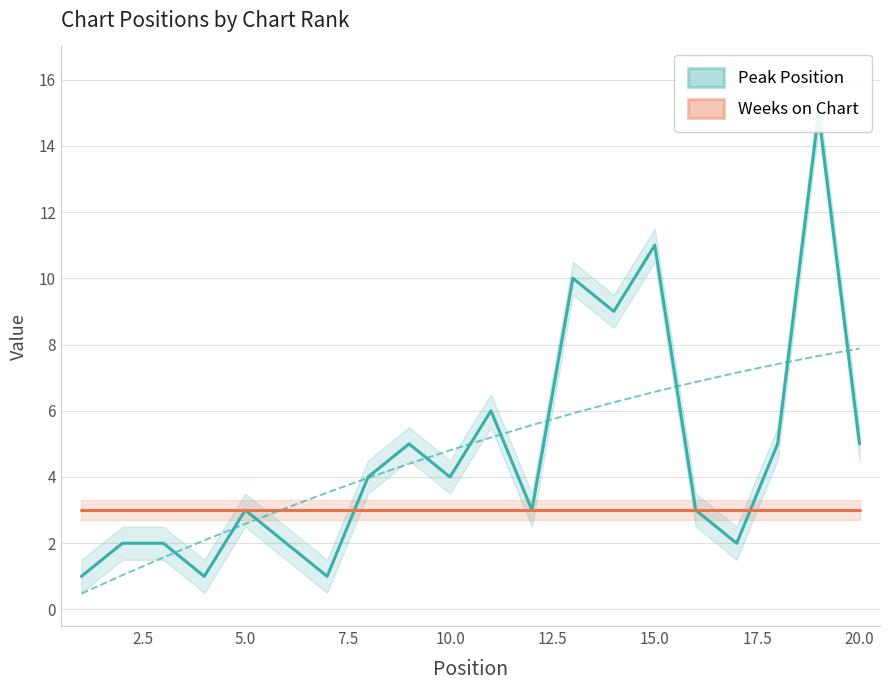

Reading left to right, list all the values displayed in this chart.

Peak Position: 1	2	2	1	3	2	1	4	5	4	6	3	10	9	11	3	2	5	15	5
Weeks on Chart: 3	3	3	3	3	3	3	3	3	3	3	3	3	3	3	3	3	3	3	3